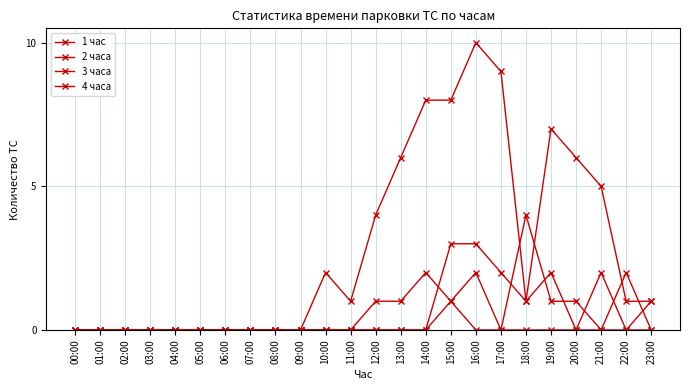

After their last crossing, which series has the higher values: 1 час or 3 часа?

1 час